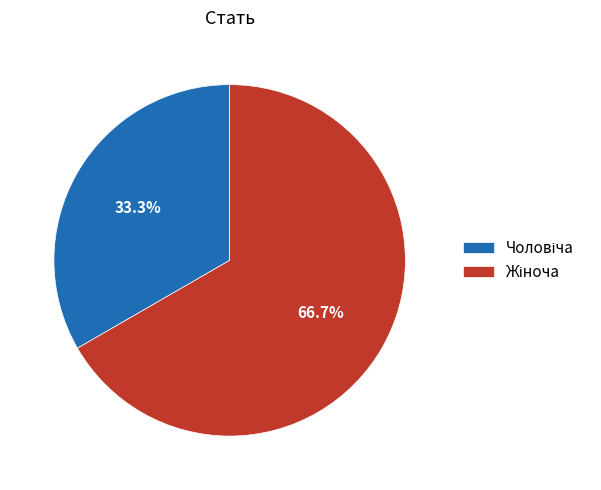

To the nearest percent, what is the difference between the largest and smallest slice percentages?

33%